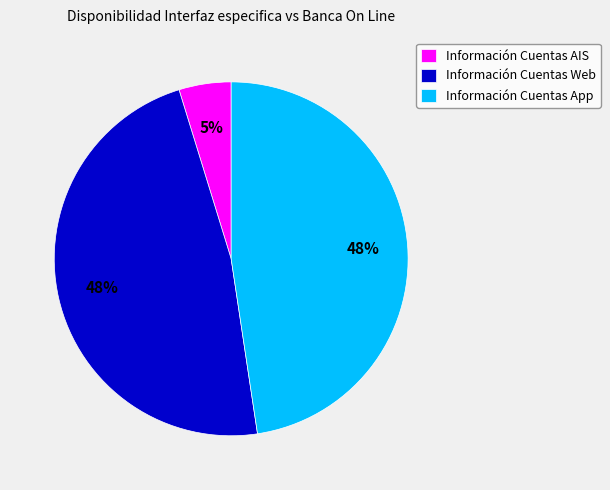

Which category has the smallest portion of the pie?

Información Cuentas AIS